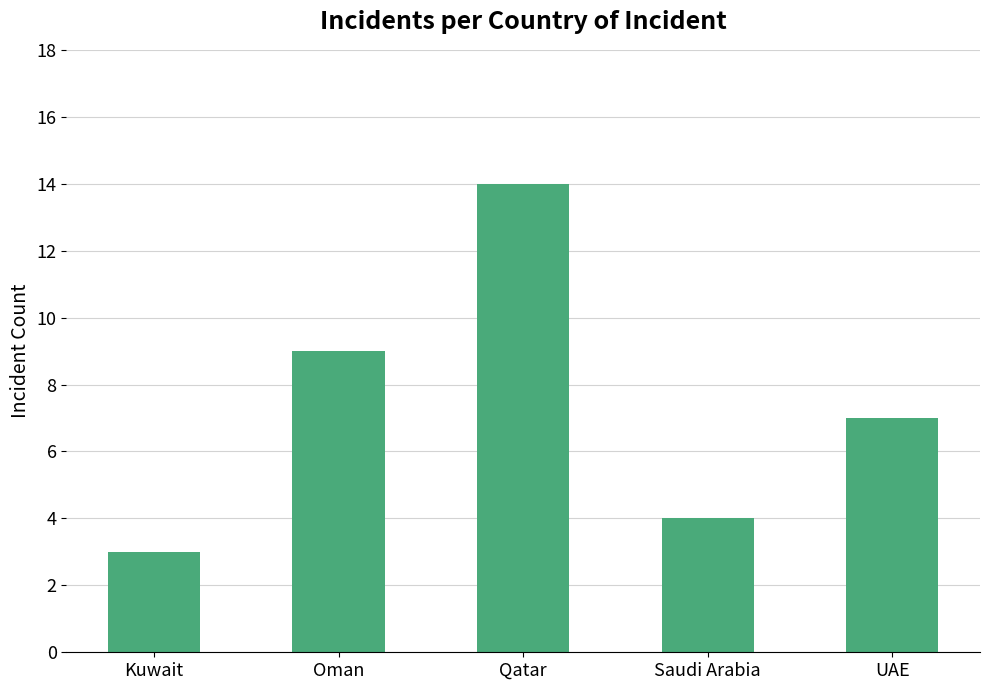

What is the difference between the values at Qatar and UAE?

7